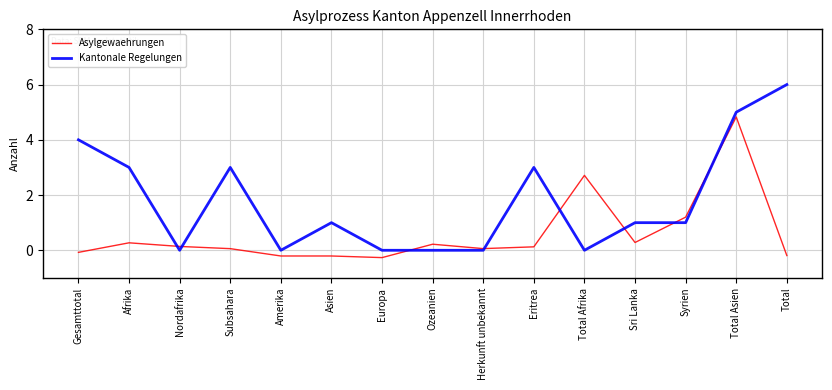

True or false: Kantonale Regelungen has more than 0 points higher than both neighbors.

True